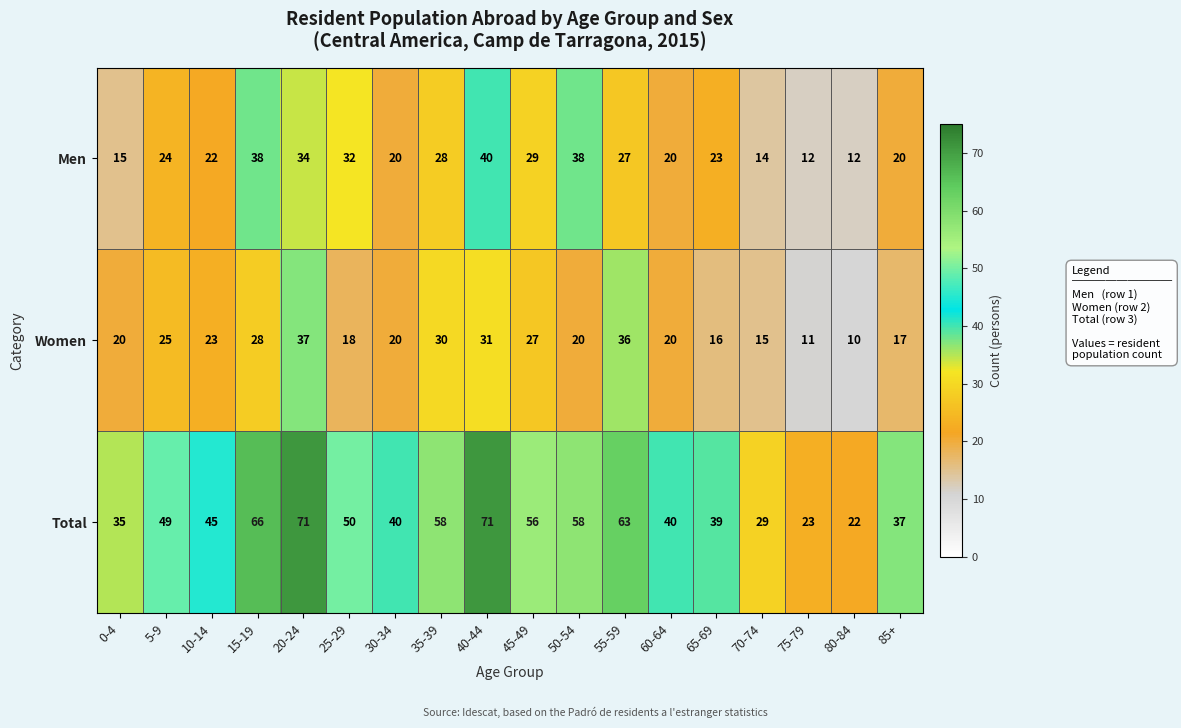

At 45-49, list the series in order from largest to smallest.

Total, Men, Women